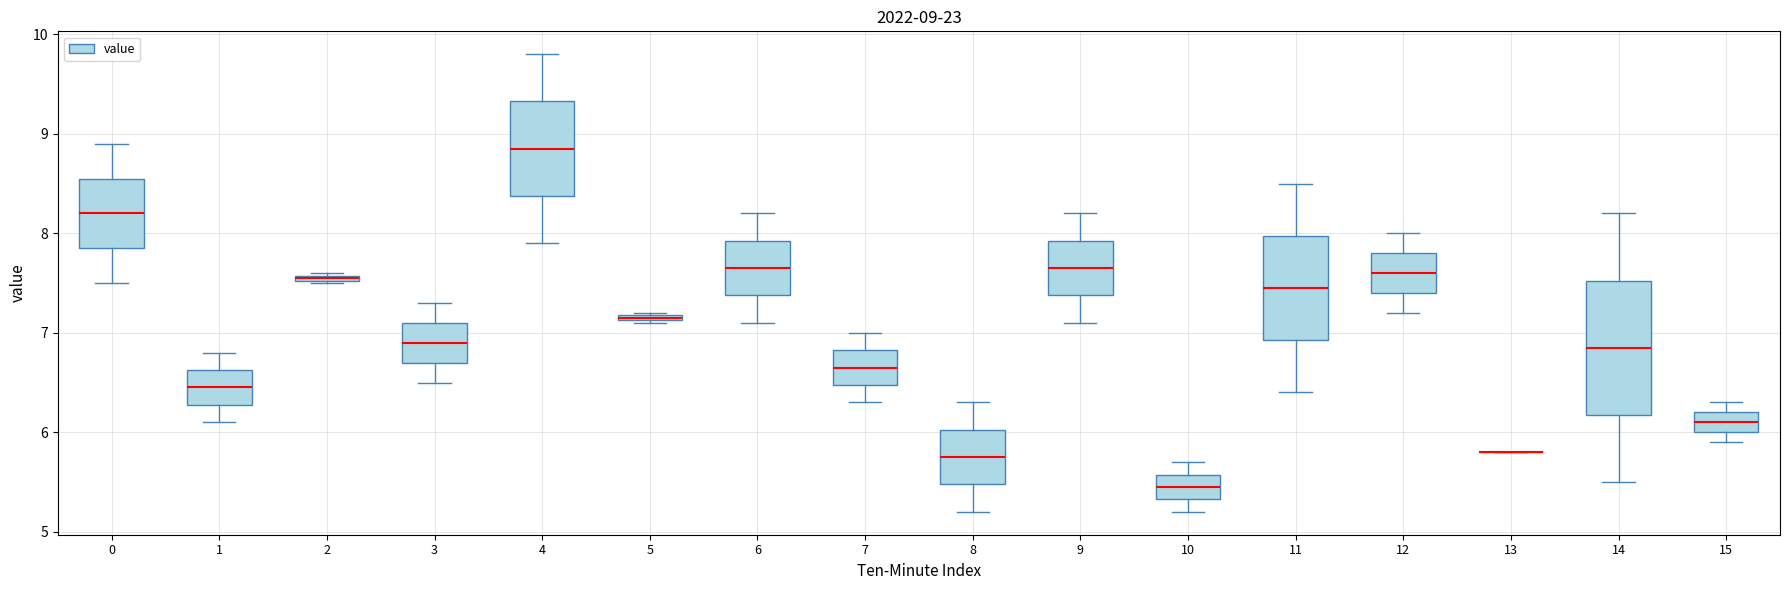

Comparing the boxes themselves (not the whiskers), which one is the tallest?

14